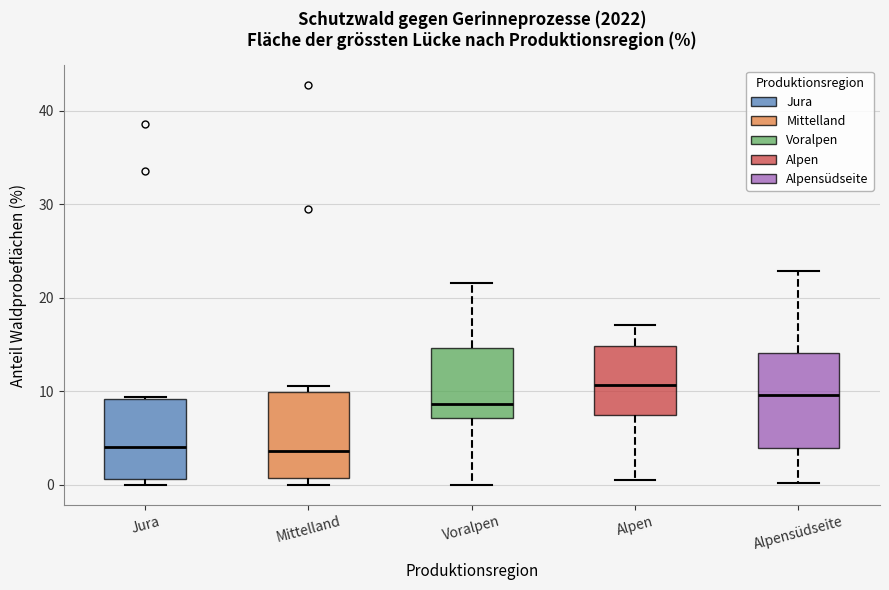

Reading left to right, transcribe this box plot: for each box, give where its median line is, the range the box spans, and where its two whiskers end, as read against the y-axis. The values are not printed on the chart, so give them approximately, as read against the axis.

Jura: median 4, box 1 to 9, whiskers 0 to 9
Mittelland: median 4, box 1 to 10, whiskers 0 to 11
Voralpen: median 9, box 7 to 15, whiskers 0 to 22
Alpen: median 11, box 8 to 15, whiskers 1 to 17
Alpensüdseite: median 10, box 4 to 14, whiskers 0 to 23